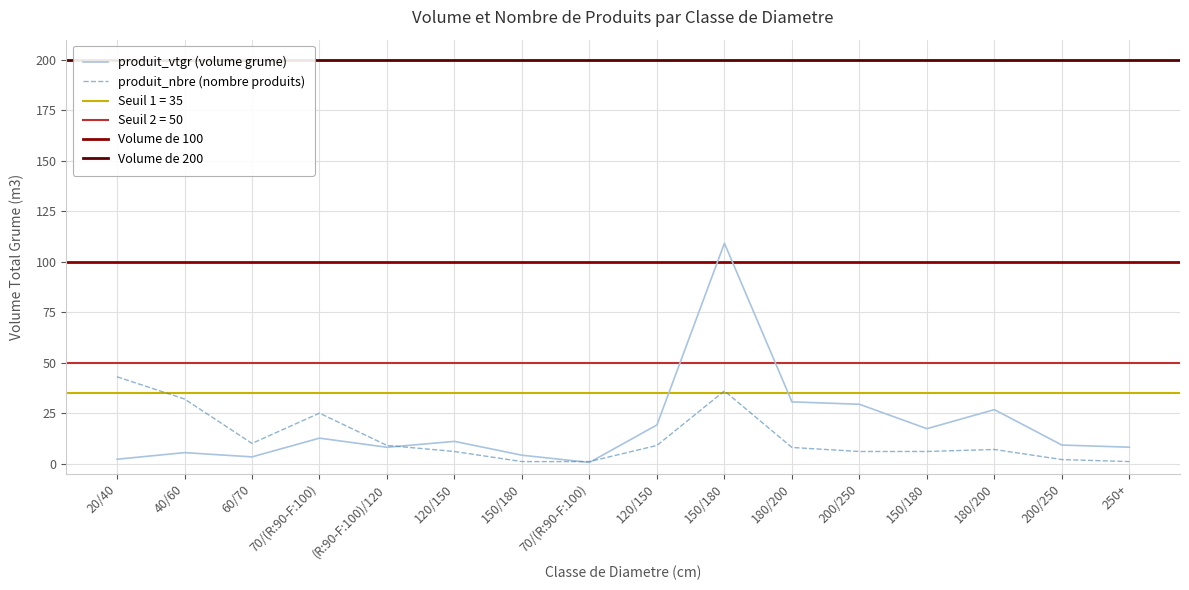

What is the difference between the maximum and minimum values in the produit_nbre series?

42.0